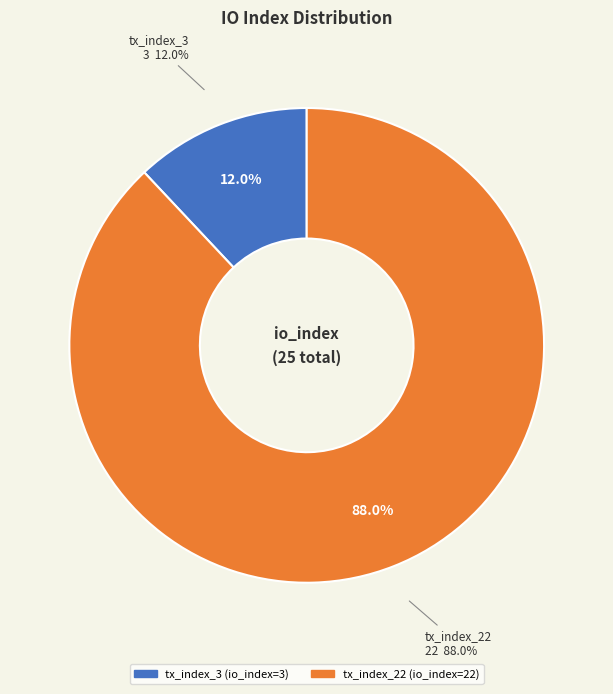

What is the change in value from tx_index_3 to tx_index_22?

+19